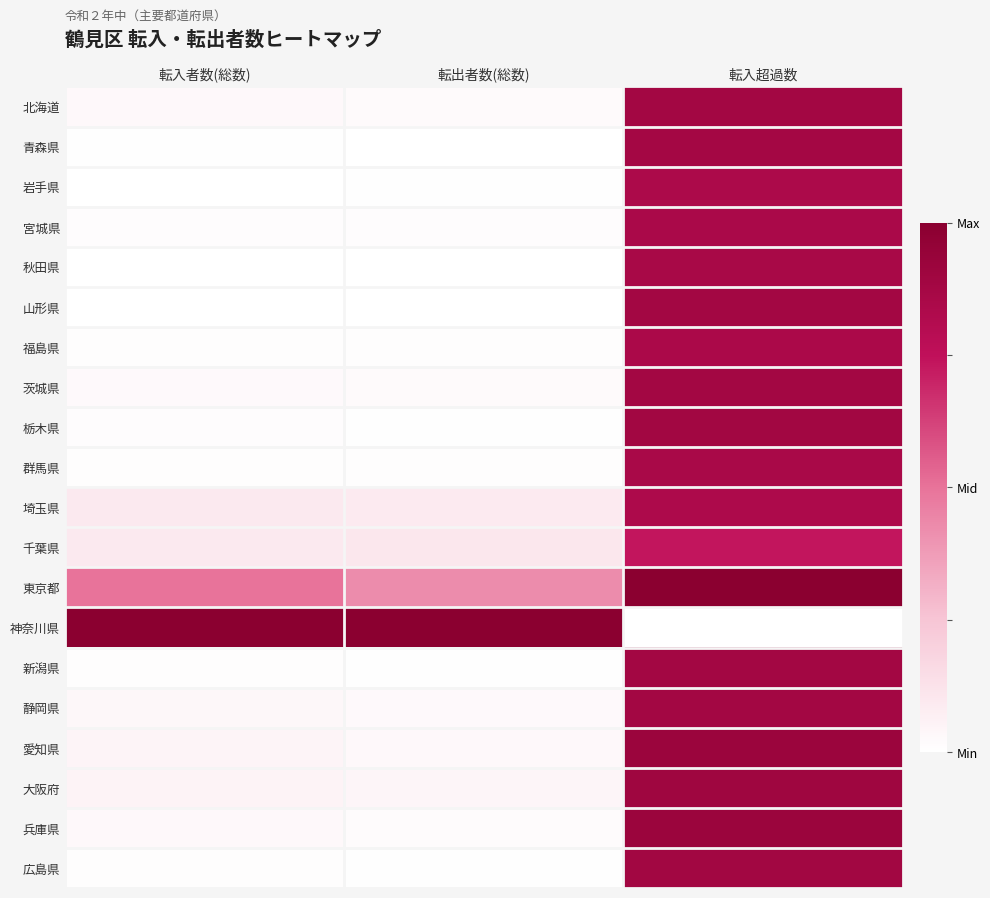

Reading right to left, extract all data points from this chart.

北海道: 転入超過数=0.9	転出者数(総数)=0.0	転入者数(総数)=0.0
青森県: 転入超過数=0.9	転出者数(総数)=0.0	転入者数(総数)=0.0
岩手県: 転入超過数=0.8	転出者数(総数)=0.0	転入者数(総数)=0.0
宮城県: 転入超過数=0.8	転出者数(総数)=0.0	転入者数(総数)=0.0
秋田県: 転入超過数=0.9	転出者数(総数)=0.0	転入者数(総数)=0.0
山形県: 転入超過数=0.9	転出者数(総数)=0.0	転入者数(総数)=0.0
福島県: 転入超過数=0.8	転出者数(総数)=0.0	転入者数(総数)=0.0
茨城県: 転入超過数=0.9	転出者数(総数)=0.0	転入者数(総数)=0.0
栃木県: 転入超過数=0.9	転出者数(総数)=0.0	転入者数(総数)=0.0
群馬県: 転入超過数=0.9	転出者数(総数)=0.0	転入者数(総数)=0.0
埼玉県: 転入超過数=0.8	転出者数(総数)=0.1	転入者数(総数)=0.1
千葉県: 転入超過数=0.7	転出者数(総数)=0.1	転入者数(総数)=0.1
東京都: 転入超過数=1.0	転出者数(総数)=0.4	転入者数(総数)=0.5
神奈川県: 転入超過数=0.0	転出者数(総数)=1.0	転入者数(総数)=1.0
新潟県: 転入超過数=0.9	転出者数(総数)=0.0	転入者数(総数)=0.0
静岡県: 転入超過数=0.9	転出者数(総数)=0.0	転入者数(総数)=0.0
愛知県: 転入超過数=0.9	転出者数(総数)=0.0	転入者数(総数)=0.0
大阪府: 転入超過数=0.9	転出者数(総数)=0.0	転入者数(総数)=0.1
兵庫県: 転入超過数=0.9	転出者数(総数)=0.0	転入者数(総数)=0.0
広島県: 転入超過数=0.9	転出者数(総数)=0.0	転入者数(総数)=0.0